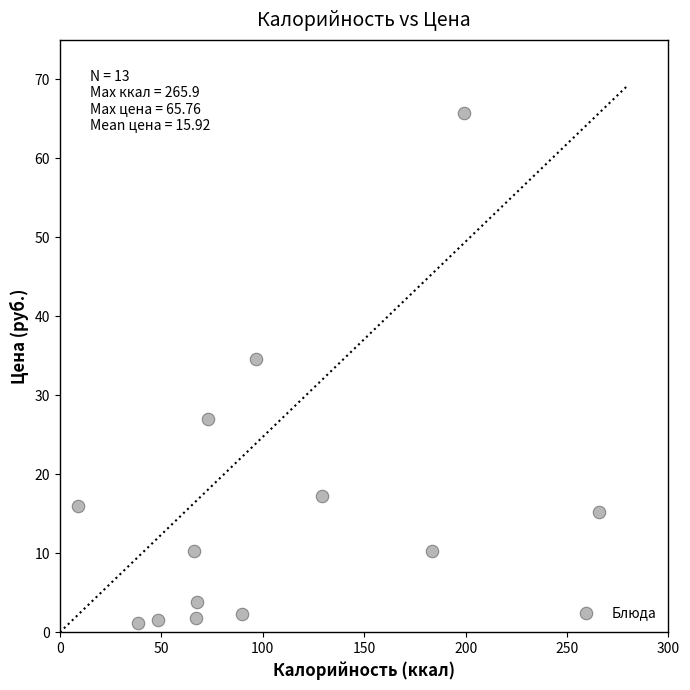

What is the range of X values (max minus min)?

257.1